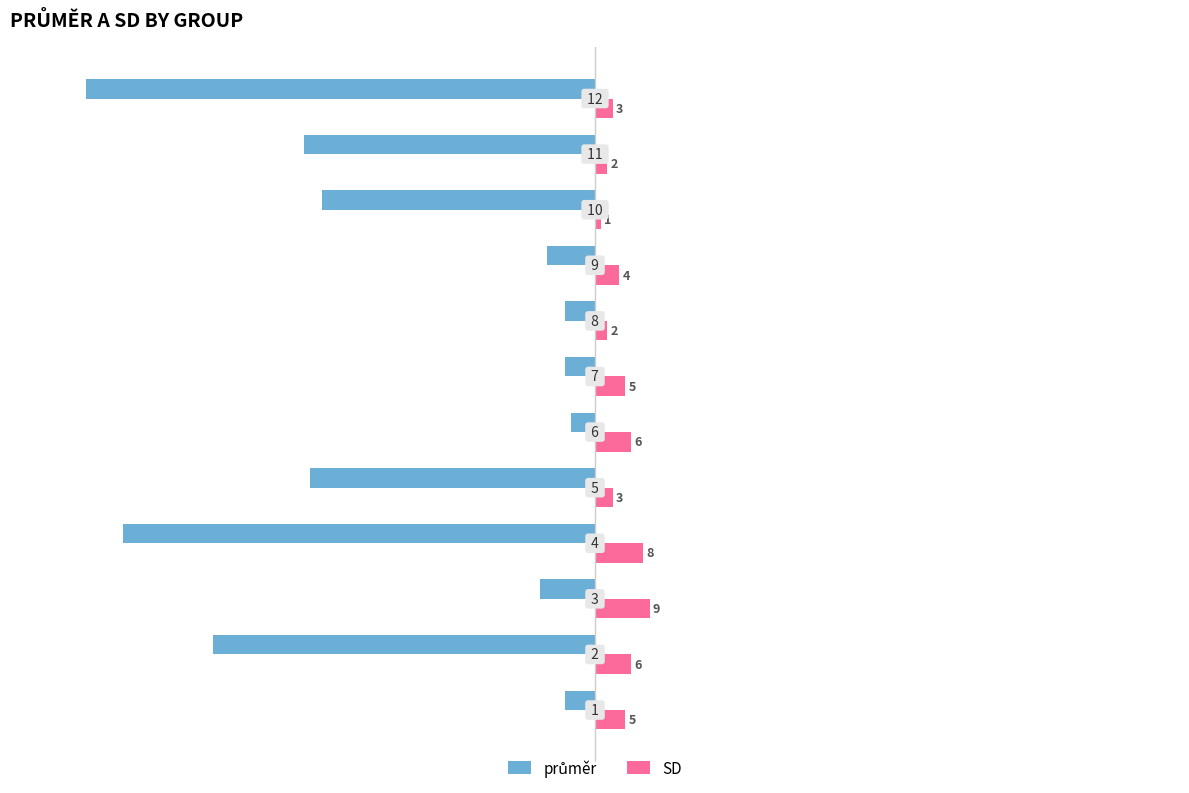

What is the maximum value shown in the chart?

9